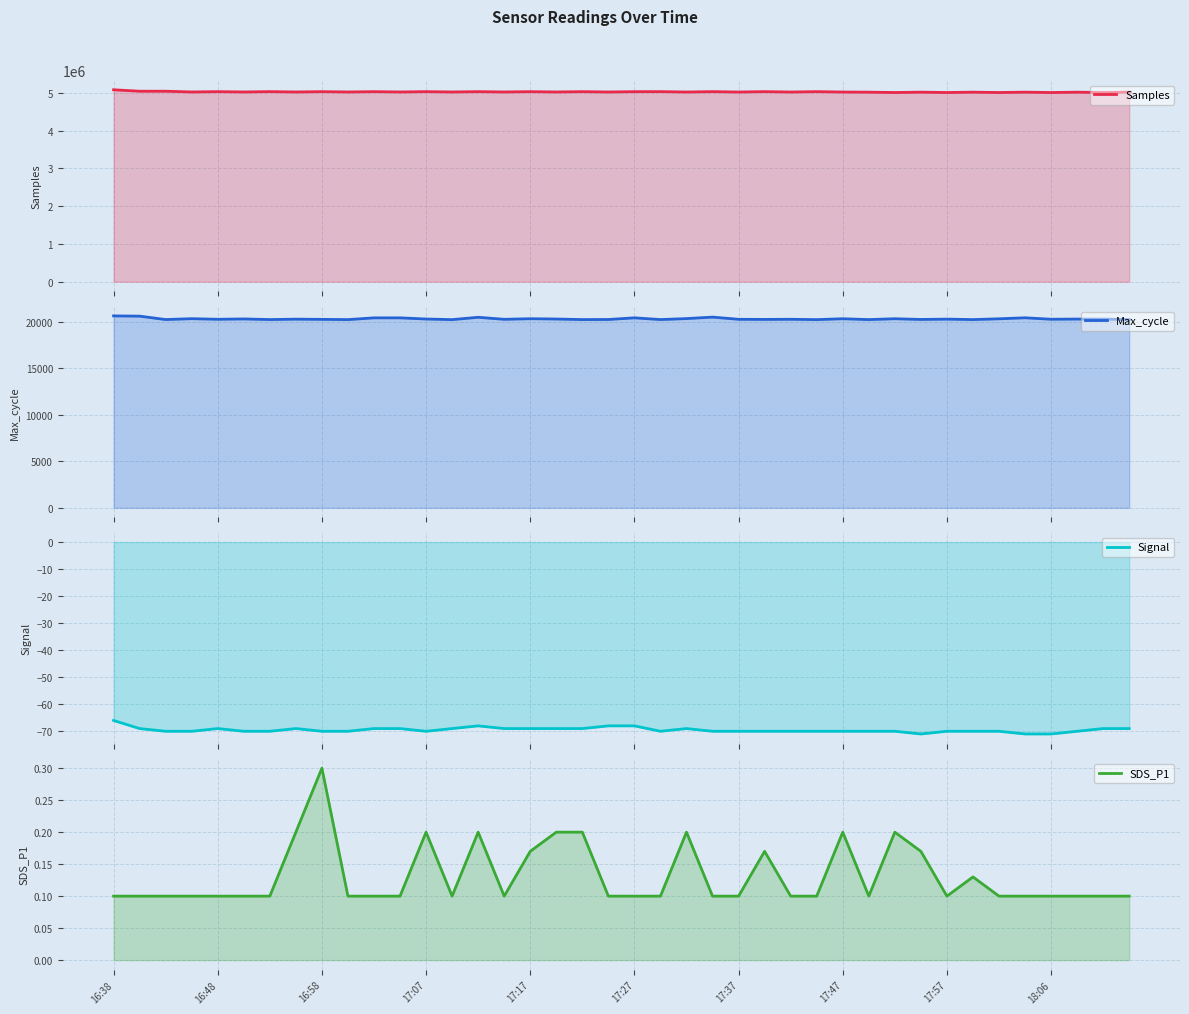

What is the maximum value shown in the chart?

5086347.0